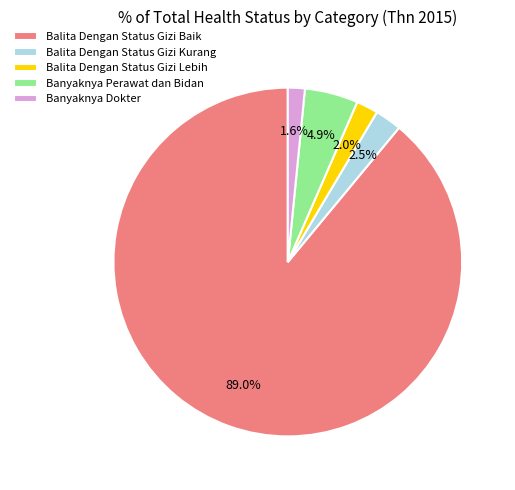

Is the sum of Balita Dengan Status Gizi Kurang and Balita Dengan Status Gizi Baik greater than half?

Yes